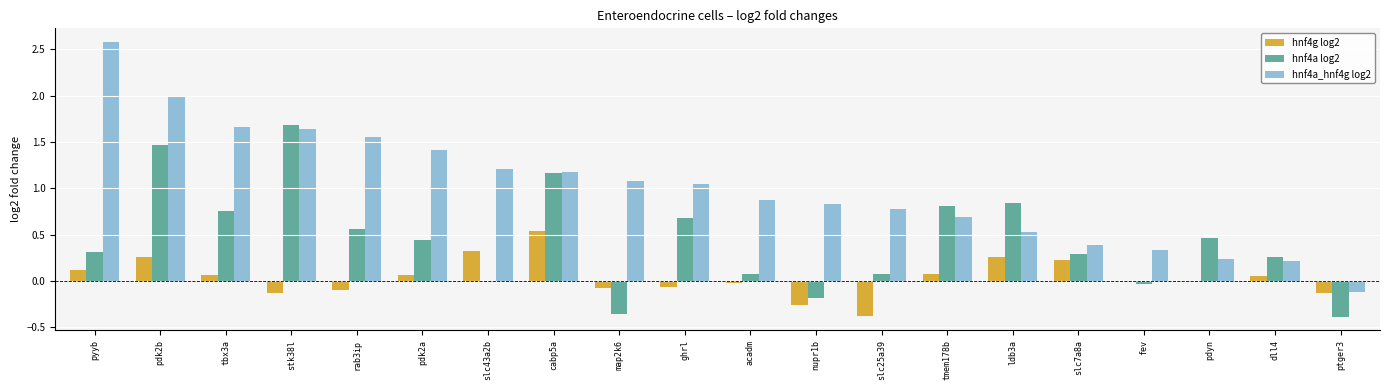

What is the sum of all hnf4a_hnf4g log2 values?

20.1